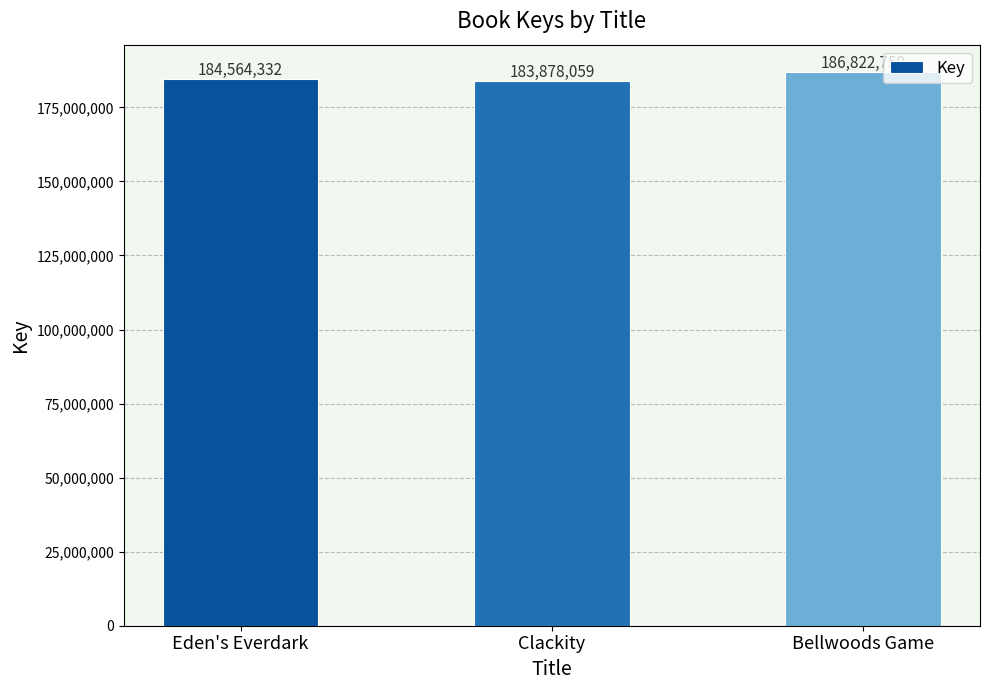

Is it true that the value at Clackity is 309546425?

False